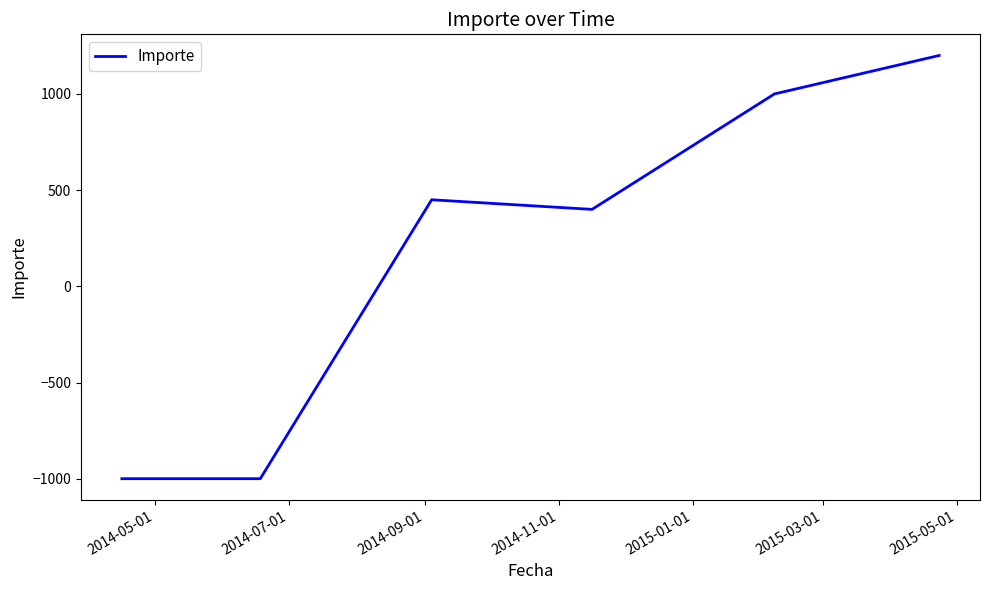

What is the minimum value shown in the chart?

-1000